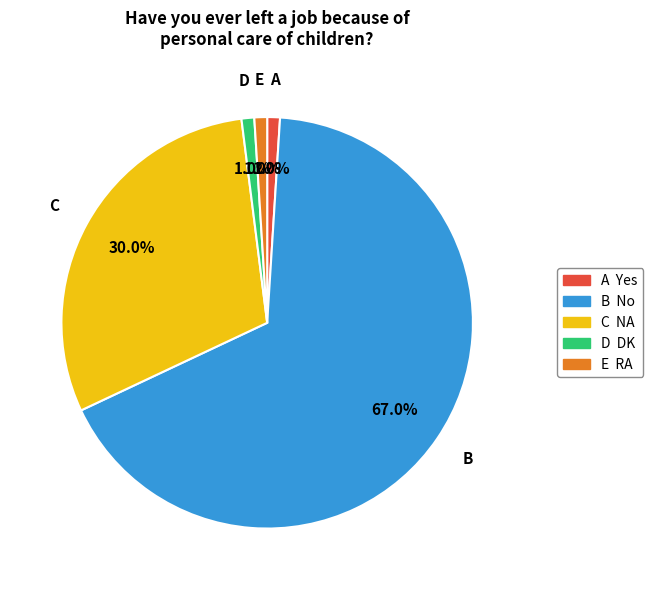

Is there a majority slice in this chart?

Yes